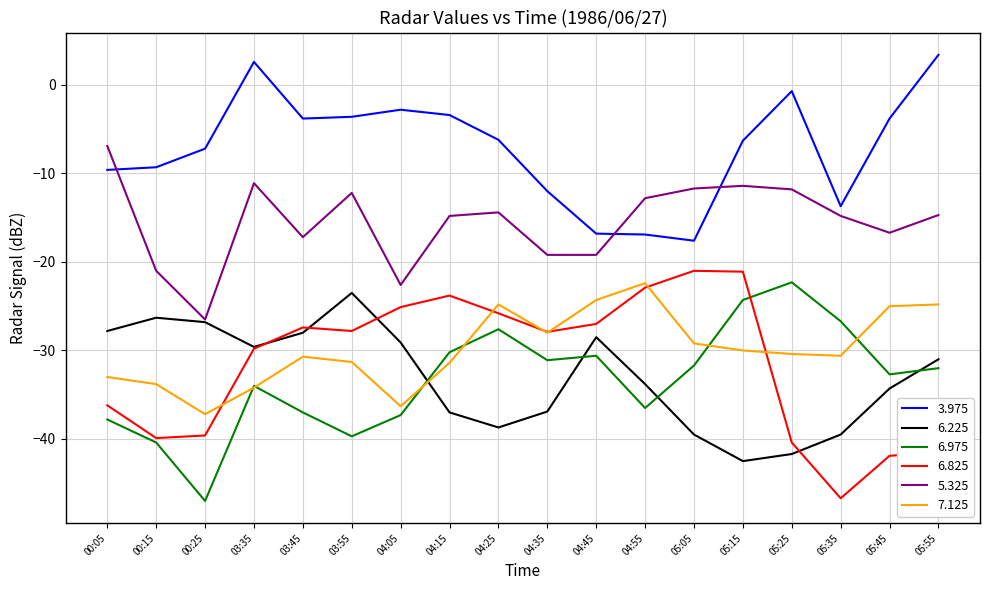

Is it true that 6.975 equals -42.6 at 05:05?

False